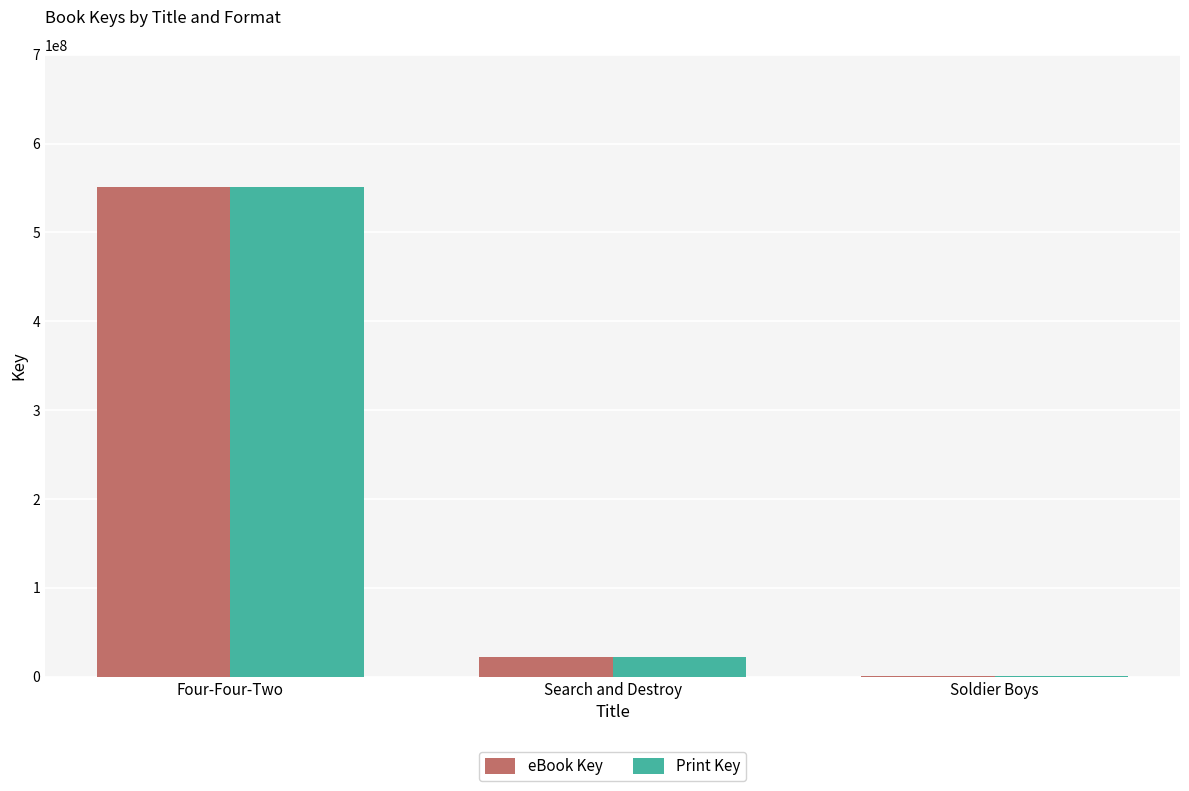

Is the value of eBook Key at Four-Four-Two greater than the value of Print Key at Search and Destroy?

Yes